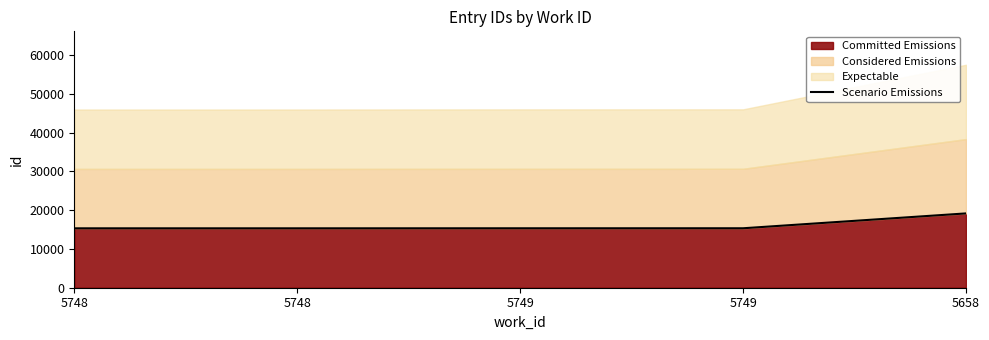

Approximately how many times larger is the value at 5748 compared to 5749?

1.0